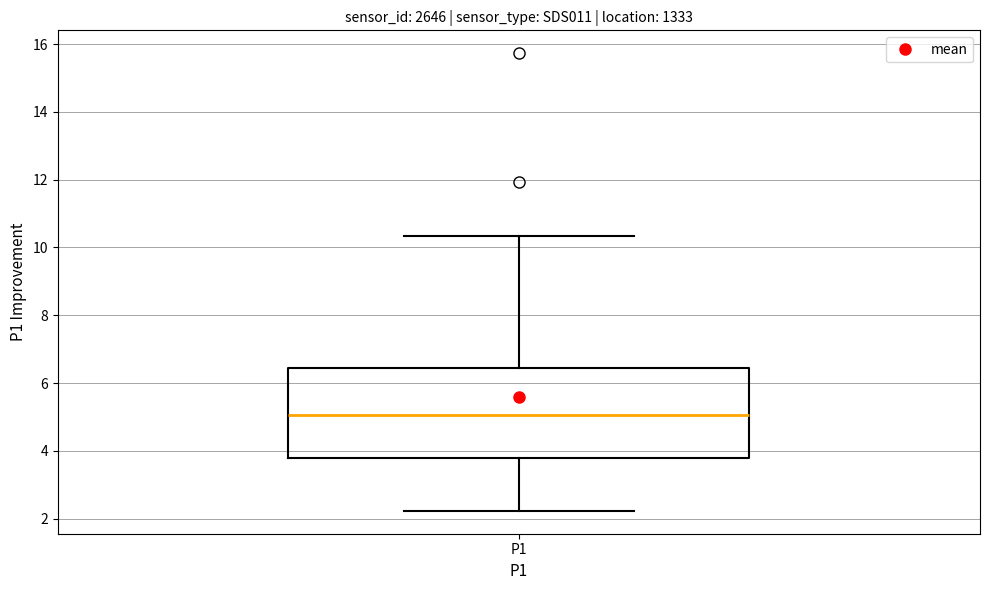

Where is the upper edge of the box for P1 on the y-axis? The values are not printed on the chart, so give them approximately, as read against the axis.

6.4